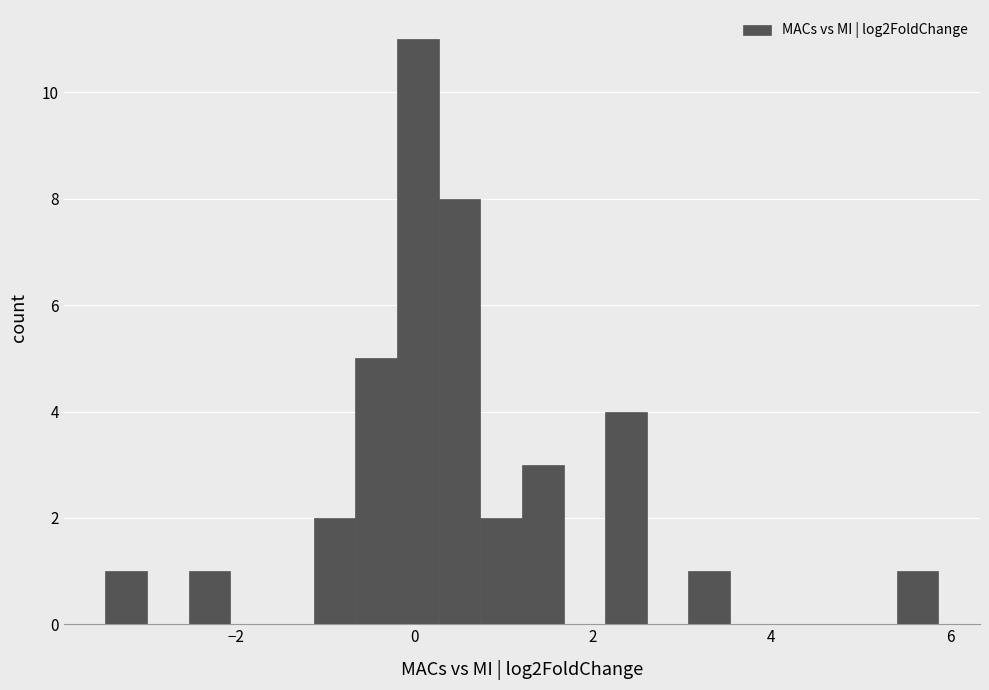

Read against the x-axis, roughly where is the centre of the tallest bar?

0.0